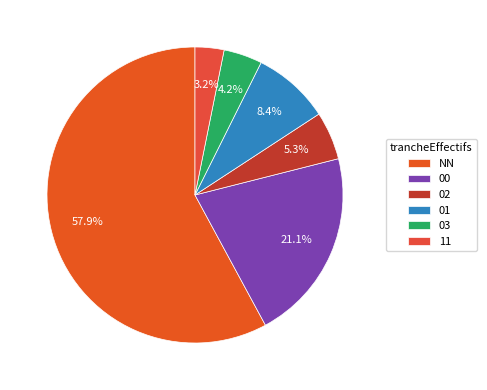

Rank the categories by value from highest to lowest.

NN, 00, 01, 02, 03, 11